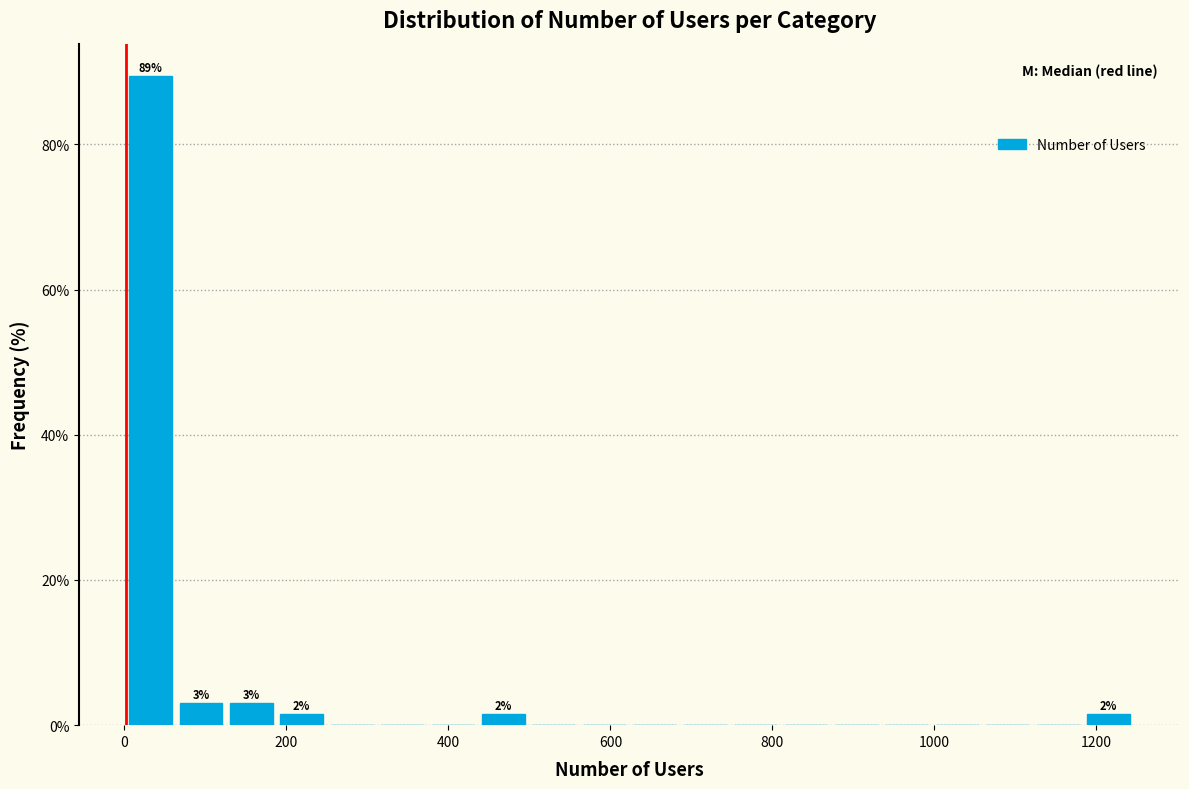

Around what value on the x-axis is the tallest bar? Give the approximate position of its centre, as read against the axis.

40